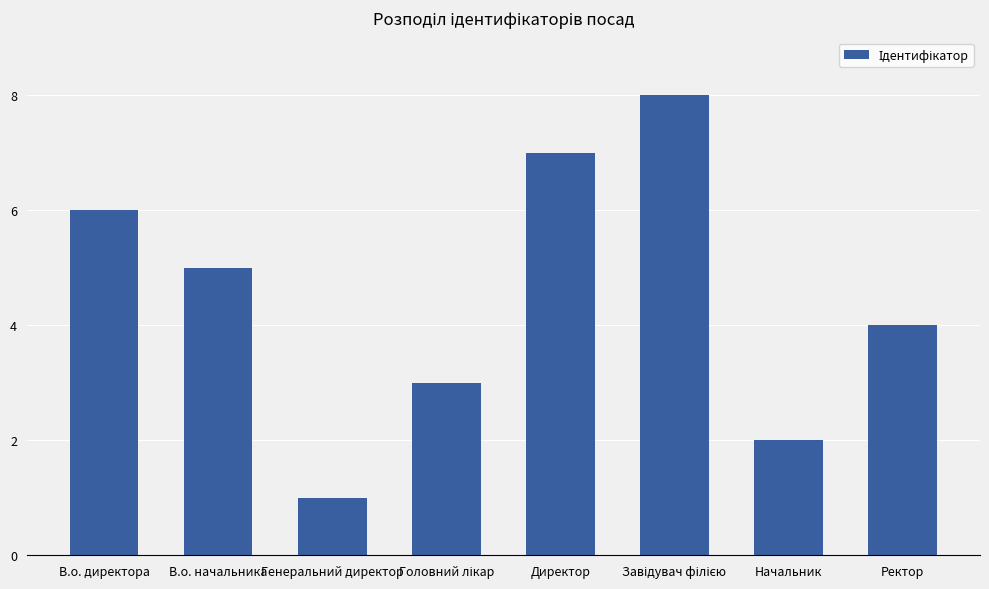

What is the change in value from Генеральний директор to Начальник?

+1